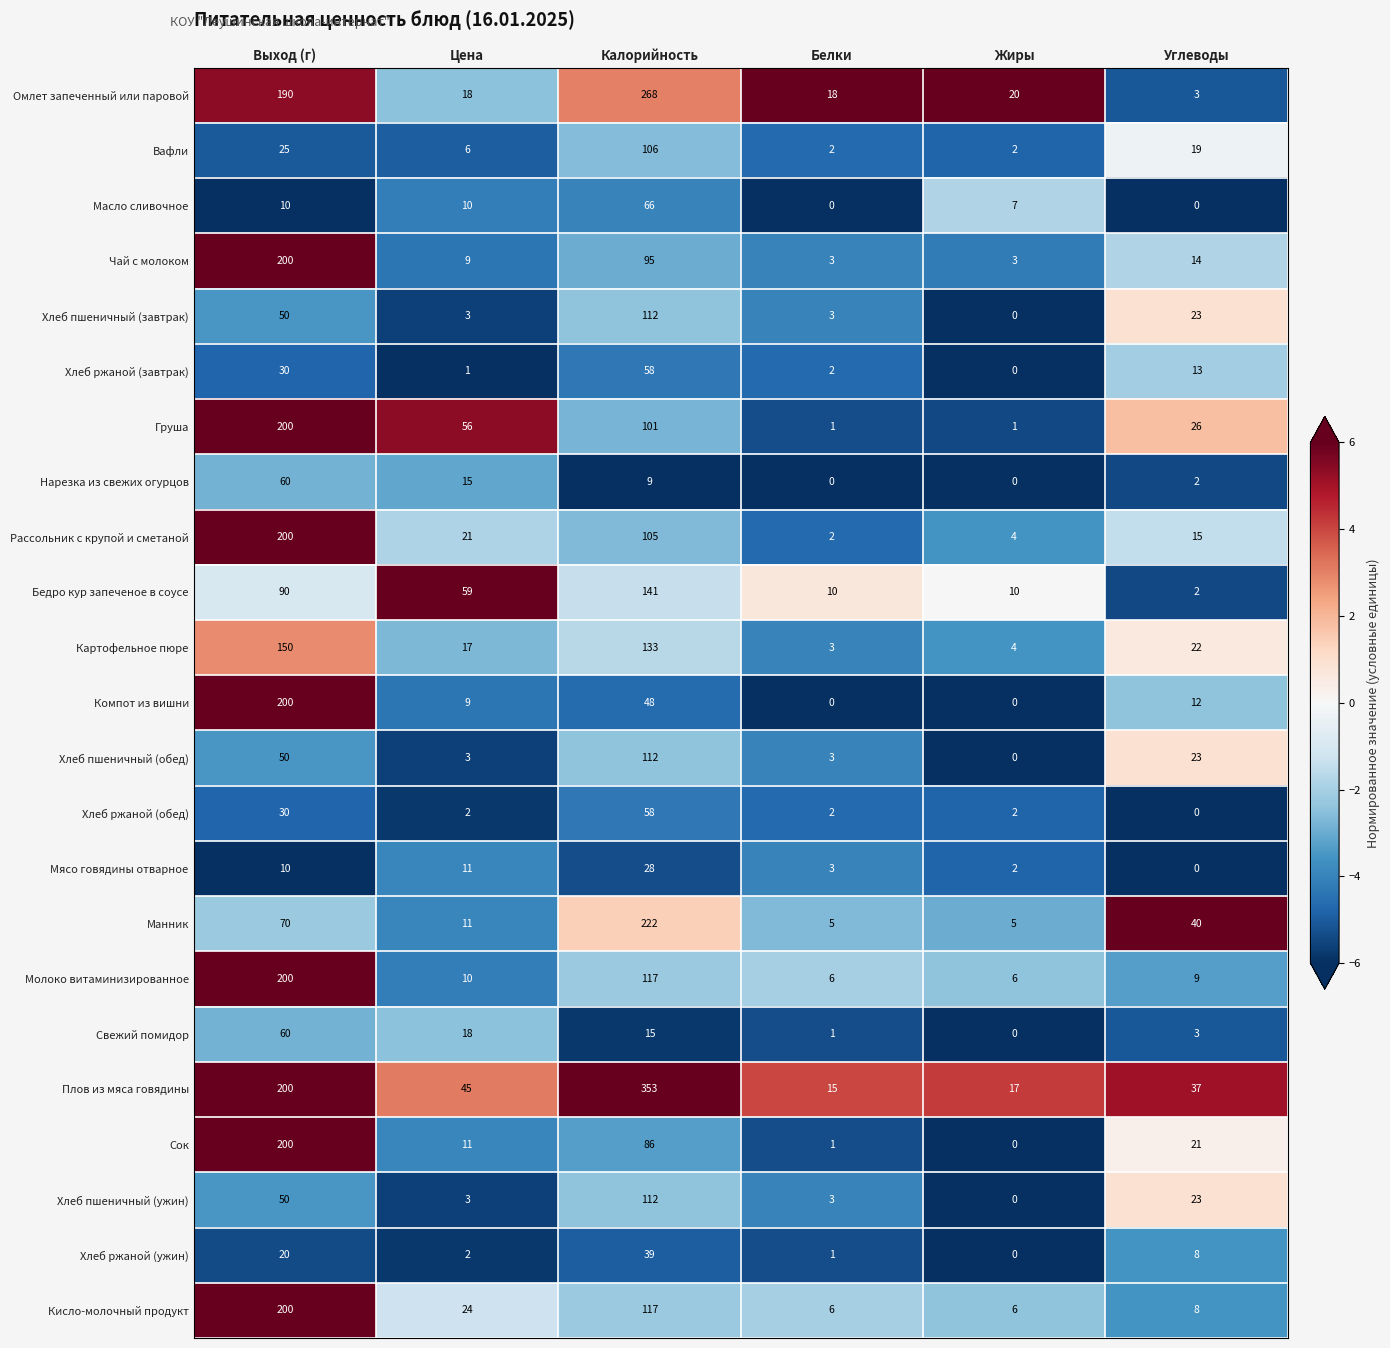

Which series has the largest total across all categories?

Плов из мяса говядины